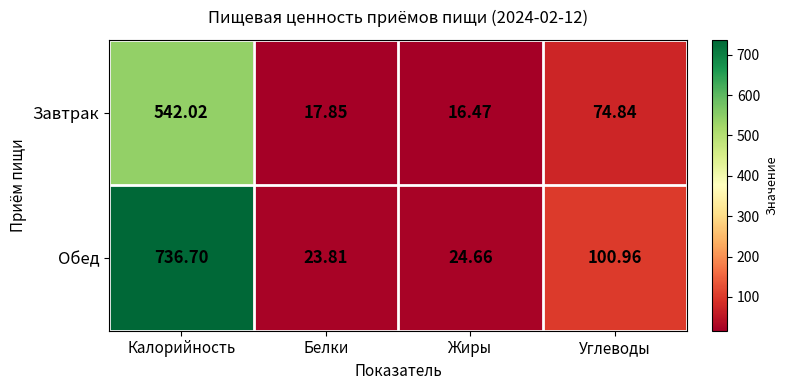

Which series has the largest range (max minus min)?

Обед